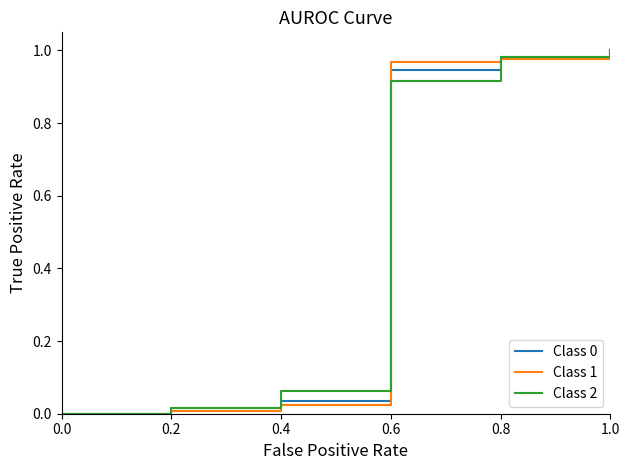

What is the label of the 4th point from the left?

0.4